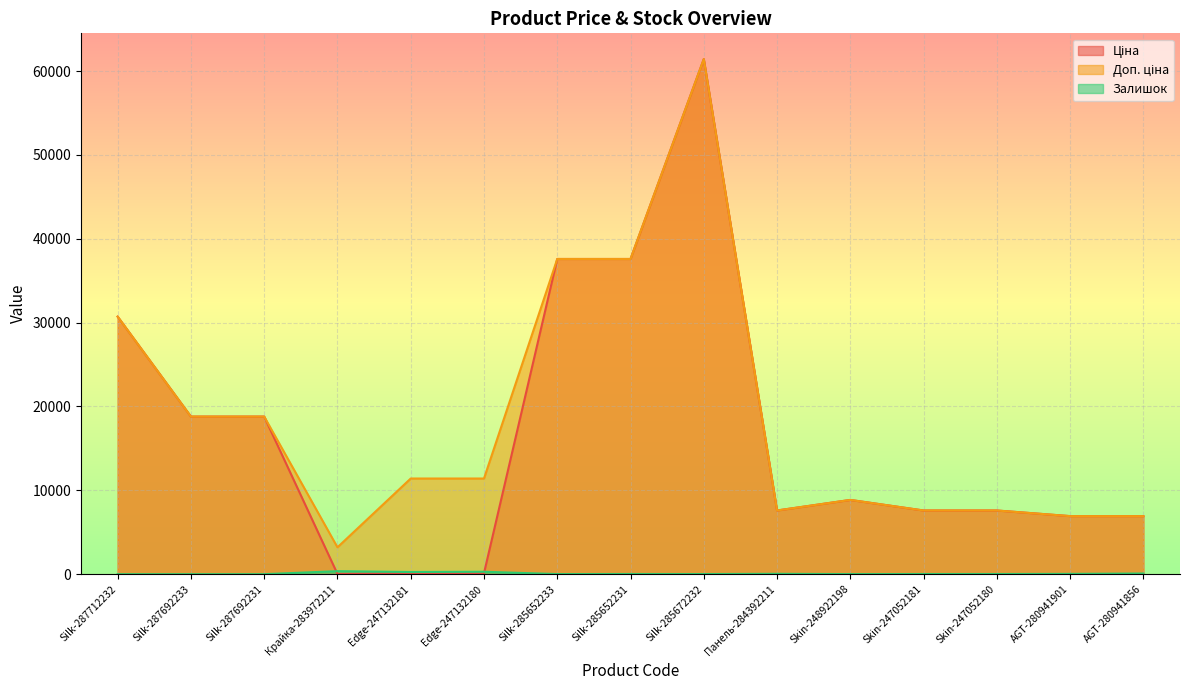

Reading left to right, extract all data points from this chart.

Ціна: Silk-287712232=30717.1	Silk-287692233=18796.8	Silk-287692231=18796.8	Крайка-283972211=32.0	Edge-247132181=114.1	Edge-247132180=114.1	Silk-285652233=37593.6	Silk-285652231=37593.6	Silk-285672232=61434.3	Панель-284392211=7596.5	Skin-248922198=8856.7	Skin-247052181=7596.5	Skin-247052180=7596.5	AGT-280941901=6925.7	AGT-280941856=6925.7
Доп. ціна: Silk-287712232=30717.1	Silk-287692233=18796.8	Silk-287692231=18796.8	Крайка-283972211=3205.0	Edge-247132181=11410.0	Edge-247132180=11410.0	Silk-285652233=37593.6	Silk-285652231=37593.6	Silk-285672232=61434.3	Панель-284392211=7596.5	Skin-248922198=8856.7	Skin-247052181=7596.5	Skin-247052180=7596.5	AGT-280941901=6925.7	AGT-280941856=6925.7
Залишок: Silk-287712232=0.0	Silk-287692233=0.0	Silk-287692231=0.0	Крайка-283972211=360.0	Edge-247132181=260.0	Edge-247132180=290.0	Silk-285652233=13.0	Silk-285652231=23.0	Silk-285672232=16.0	Панель-284392211=44.0	Skin-248922198=11.0	Skin-247052181=20.0	Skin-247052180=21.0	AGT-280941901=36.0	AGT-280941856=81.0